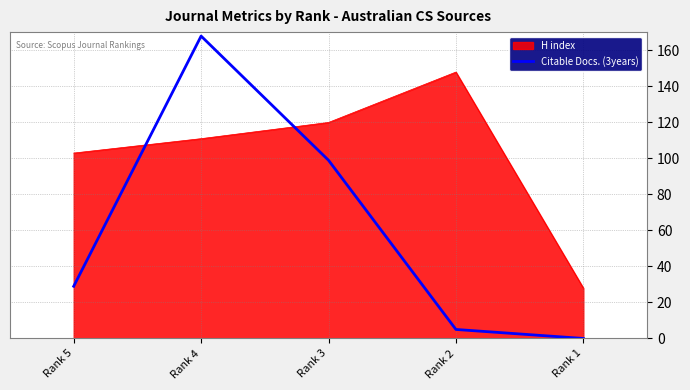

At which category does the chart reach its minimum across all series?

Rank 1